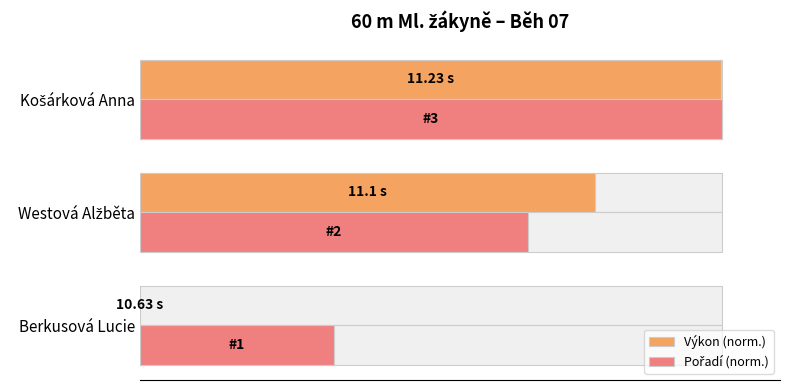

Which series has the largest total across all categories?

Pořadí (norm.)